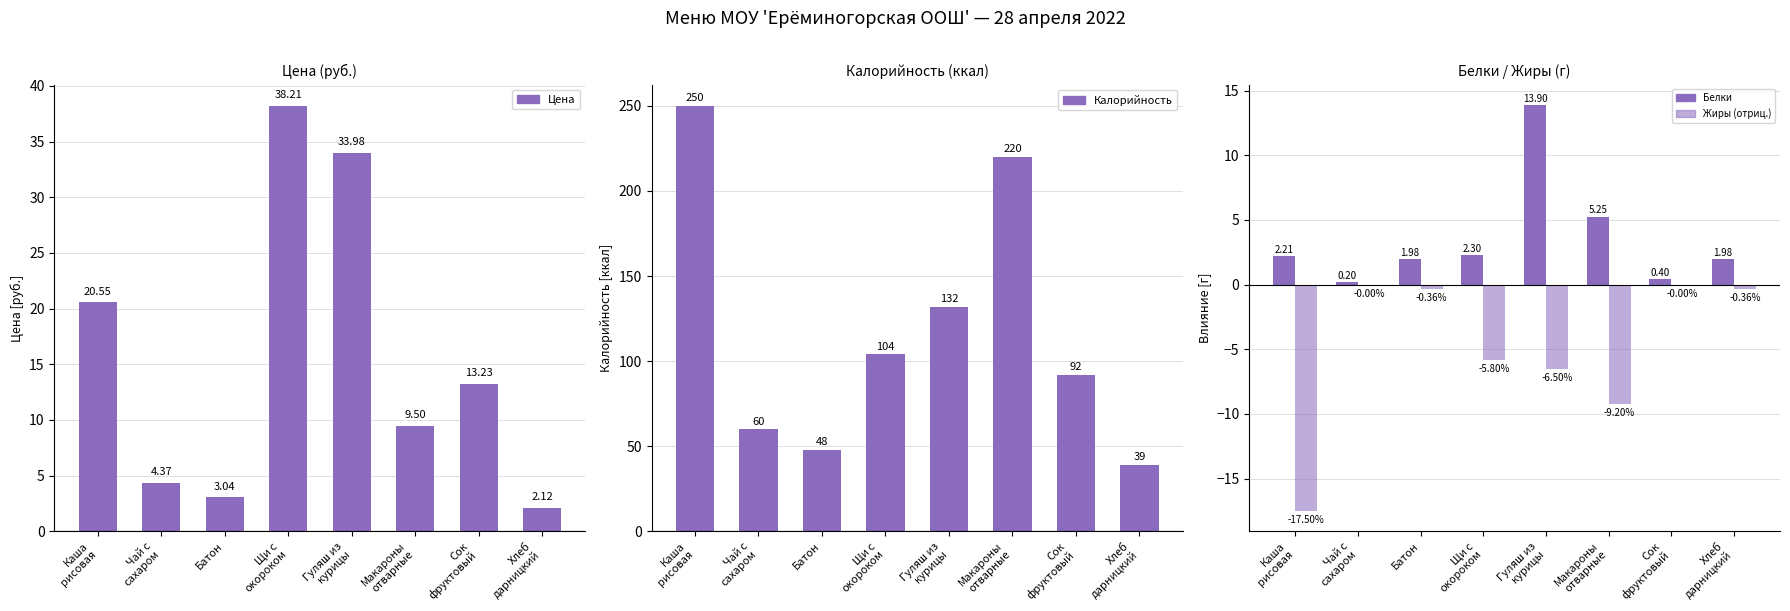

How many distinct data groups are displayed?

4